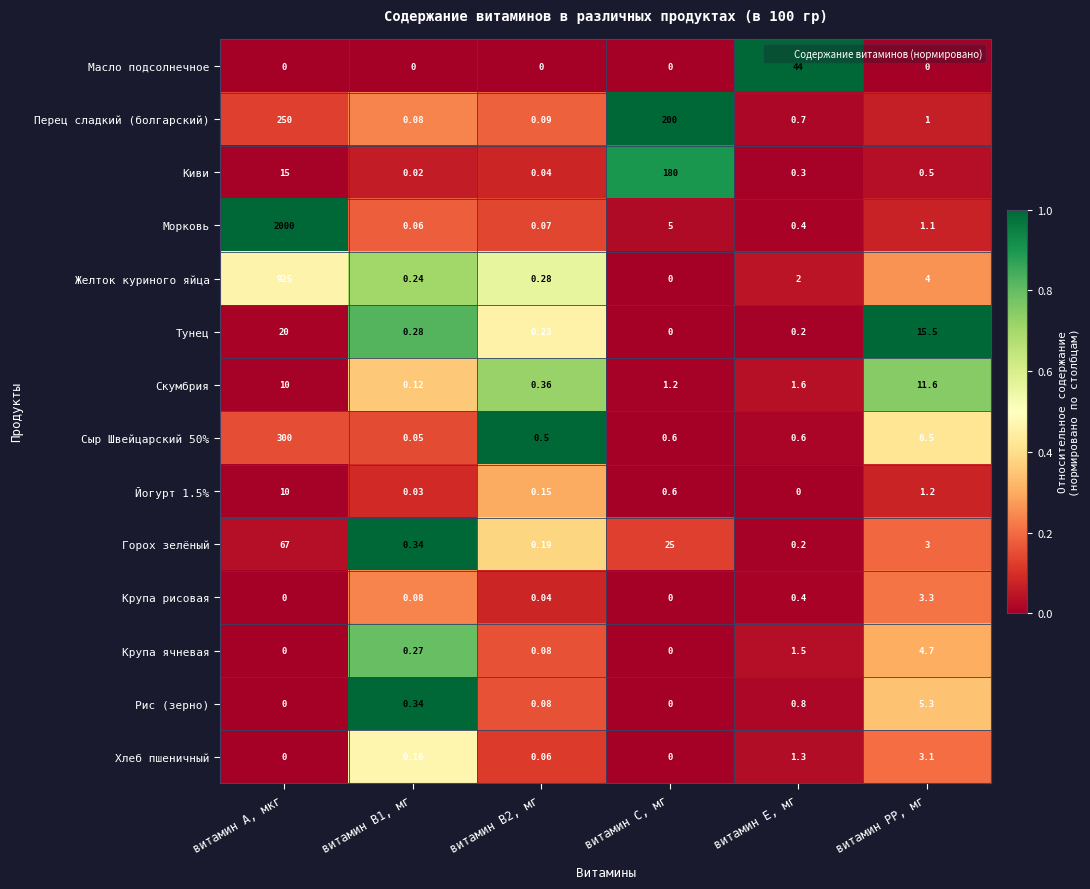

Count the number of categories in the chart.

6